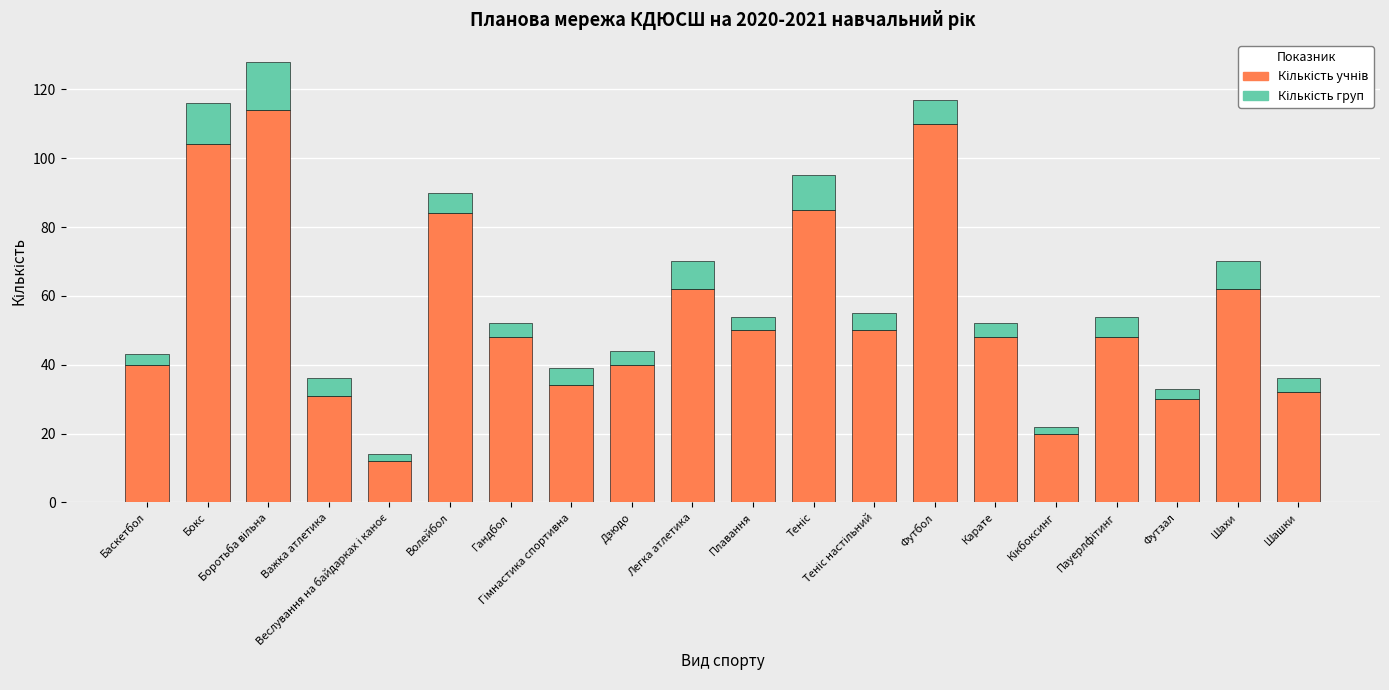

Rank the categories by Кількість груп value from lowest to highest.

Веслування на байдарках і каноє, Кікбоксинг, Баскетбол, Футзал, Гандбол, Дзюдо, Плавання, Карате, Шашки, Важка атлетика, Гімнастика спортивна, Теніс настільний, Волейбол, Пауерлфітинг, Футбол, Легка атлетика, Шахи, Теніс, Бокс, Боротьба вільна